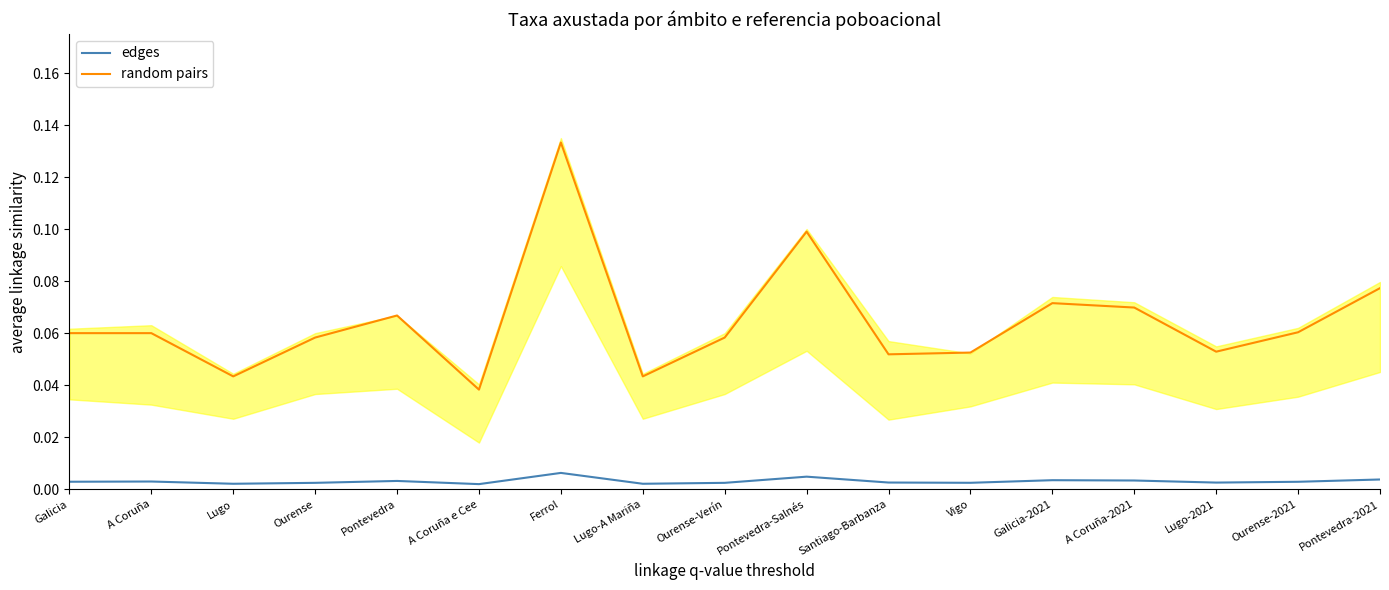

Reading right to left, transcribe all the data shown in this chart.

edges: 0.0	0.0	0.0	0.0	0.0	0.0	0.0	0.0	0.0	0.0	0.0	0.0	0.0	0.0	0.0	0.0	0.0
random pairs: 0.1	0.1	0.1	0.1	0.1	0.1	0.1	0.1	0.1	0.0	0.1	0.0	0.1	0.1	0.0	0.1	0.1